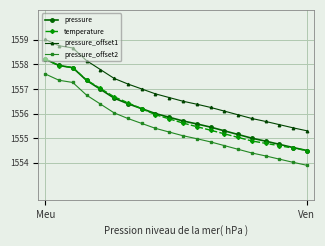

What are all the series names shown in the legend?

pressure, temperature, pressure_offset1, pressure_offset2